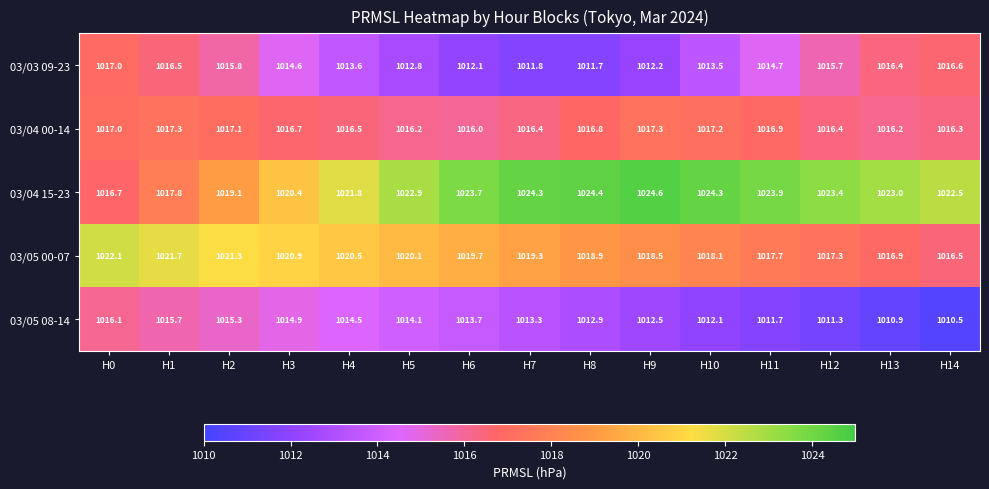

What is the difference between the maximum and minimum values in the 03/04 15-23 series?

7.9